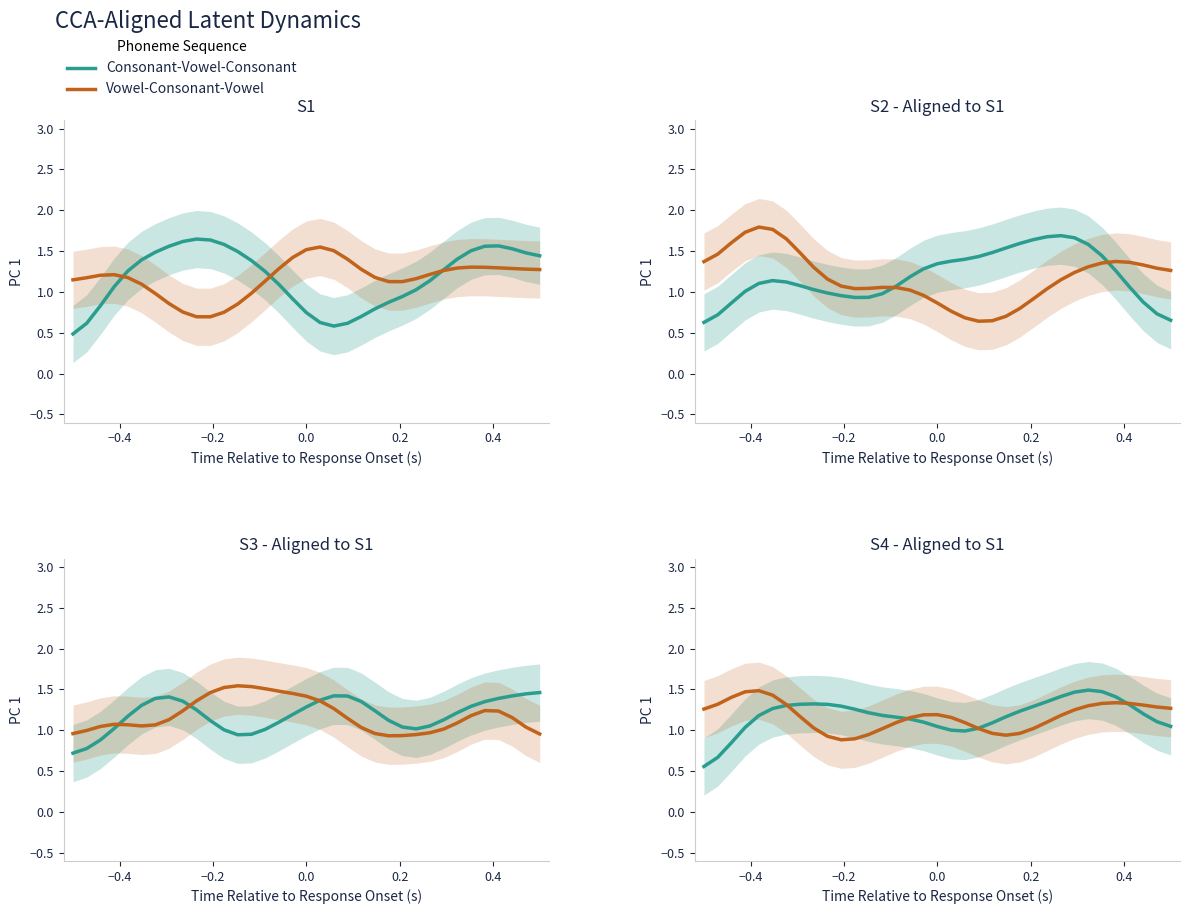

Which series ends up on top after the final intersection of Consonant-Vowel-Consonant and Vowel-Consonant-Vowel?

Vowel-Consonant-Vowel